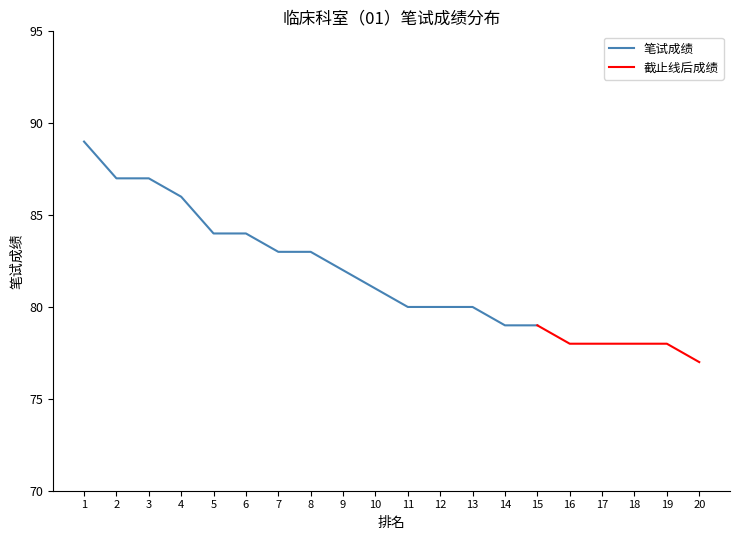

At which label is the value closest to 83?

7